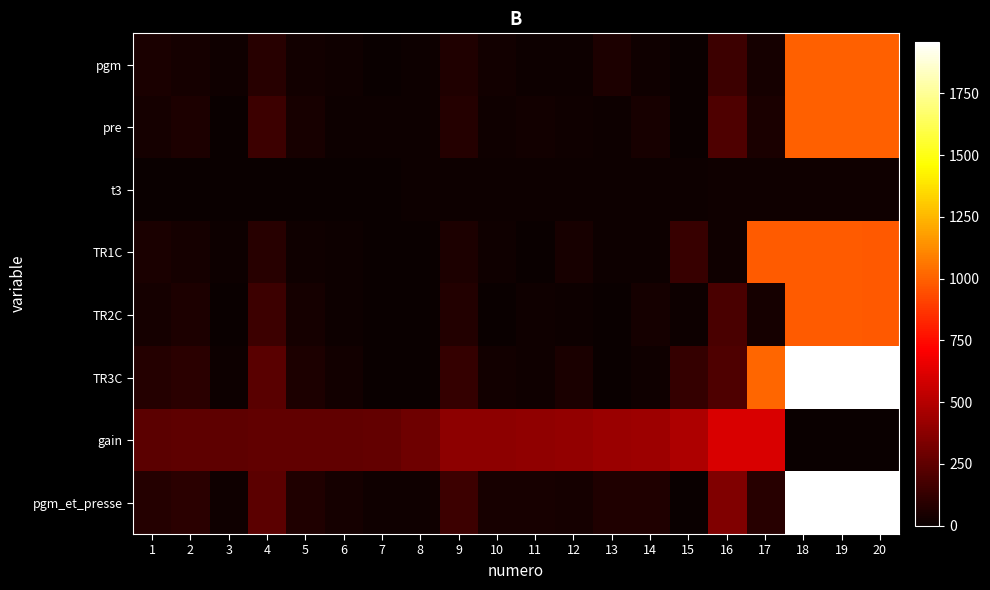

Reading left to right, list all the values displayed in this chart.

pgm: 1=48.0	2=35.0	3=18.0	4=89.0	5=27.0	6=20.0	7=7.0	8=11.0	9=67.0	10=29.0	11=14.0	12=13.0	13=54.0	14=21.0	15=1.5	16=149.0	17=38.0	18=999.0	19=999.0	20=999.0
pre: 1=35.0	2=60.0	3=3.0	4=150.0	5=40.0	6=15.0	7=13.0	8=9.0	9=80.0	10=16.0	11=30.0	12=21.0	13=11.0	14=45.0	15=4.0	16=200.0	17=50.0	18=999.0	19=999.0	20=999.0
t3: 1=1.0	2=2.0	3=3.0	4=4.0	5=5.0	6=6.0	7=7.0	8=8.0	9=9.0	10=10.0	11=11.0	12=12.0	13=13.0	14=14.0	15=15.0	16=16.0	17=17.0	18=18.0	19=19.0	20=20.0
TR1C: 1=47.0	2=35.0	3=15.0	4=85.0	5=22.0	6=14.0	7=0.0	8=3.0	9=58.0	10=19.0	11=3.0	12=42.0	13=8.0	14=12.5	15=134.0	16=22.0	17=982.0	18=981.0	19=980.0	20=979.0
TR2C: 1=34.0	2=58.0	3=0.0	4=146.0	5=35.0	6=9.0	7=6.0	8=1.0	9=71.0	10=6.0	11=19.0	12=9.0	13=2.0	14=31.0	15=11.0	16=184.0	17=33.0	18=981.0	19=980.0	20=979.0
TR3C: 1=81.0	2=93.0	3=15.0	4=231.0	5=57.0	6=23.0	7=6.0	8=4.0	9=129.0	10=25.0	11=22.0	12=51.0	13=6.0	14=18.5	15=123.0	16=206.0	17=1015.0	18=1962.0	19=1960.0	20=1958.0
gain: 1=241.0	2=245.0	3=245.0	4=254.0	5=255.0	6=260.0	7=264.0	8=293.0	9=383.0	10=383.0	11=397.0	12=403.0	13=423.0	14=436.0	15=479.0	16=605.0	17=605.0	18=0.0	19=0.0	20=0.0
pgm_et_presse: 1=83.0	2=97.0	3=21.0	4=239.0	5=67.0	6=35.0	7=20.0	8=20.0	9=147.0	10=45.0	11=44.0	12=34.0	13=65.0	14=66.0	15=5.5	16=349.0	17=88.0	18=1998.0	19=1998.0	20=1998.0